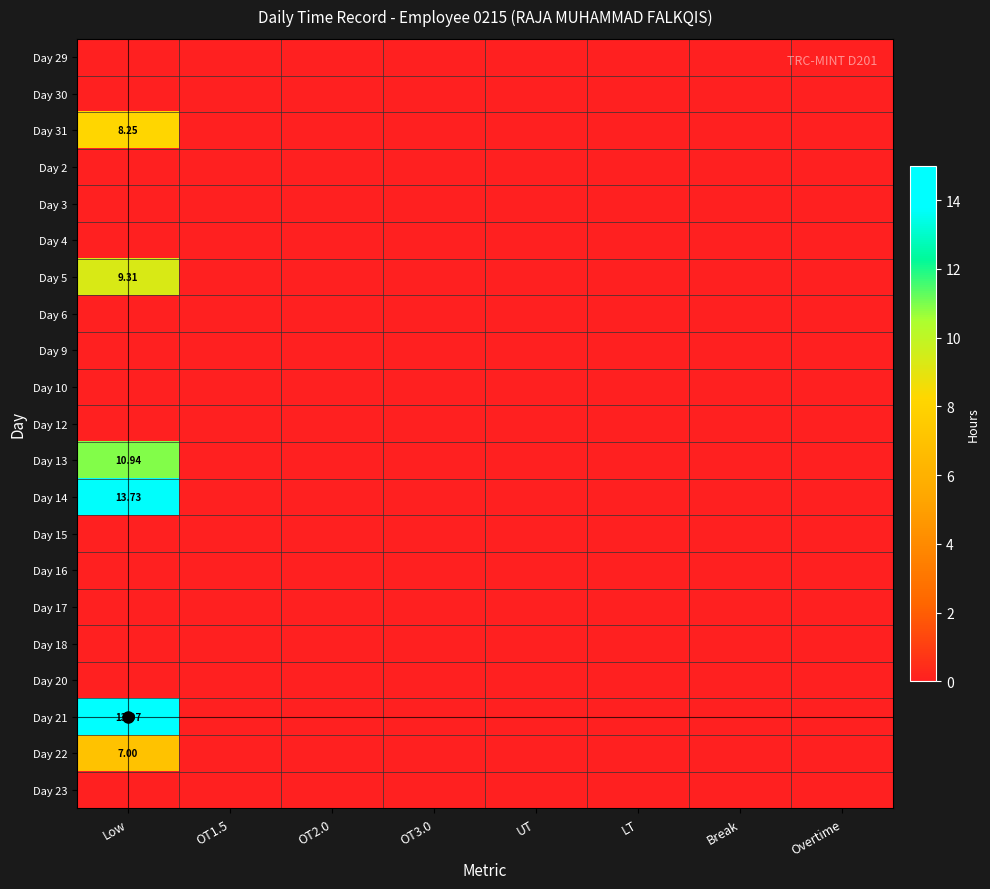

Is it true that Day 29 equals 0.0 at Low?

True